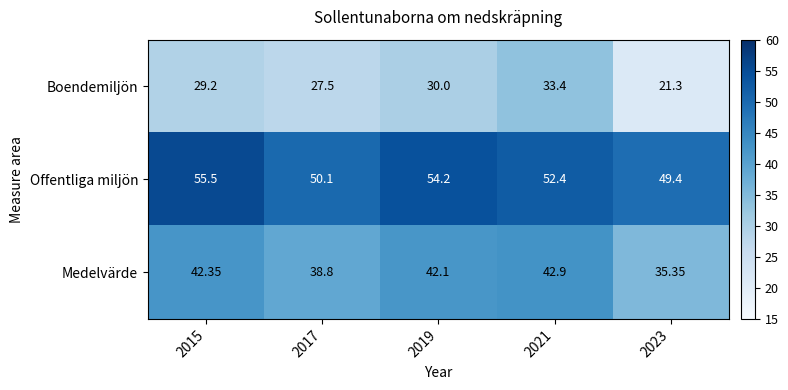

Which series changed the most between 2015 and 2019?

Offentliga miljön